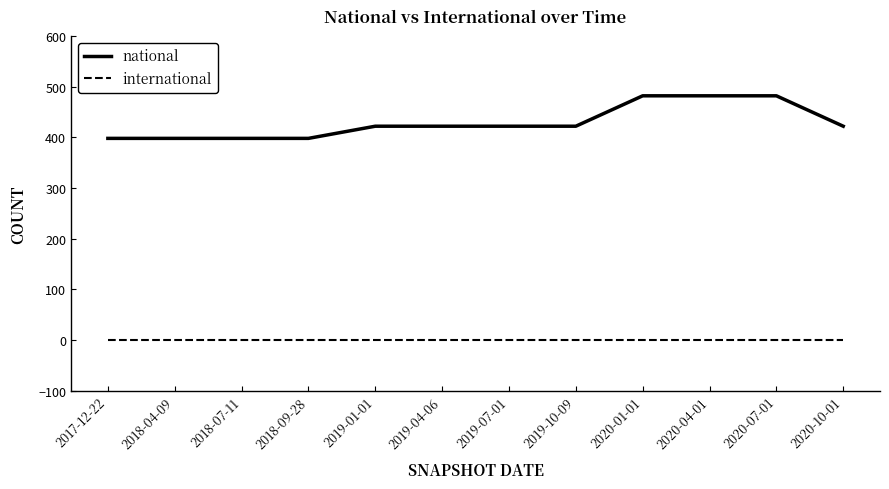

Reading right to left, what are all the values shown in this chart?

national: 422	482	482	482	422	422	422	422	398	398	398	398
international: 1	1	1	1	1	1	1	1	1	1	1	1